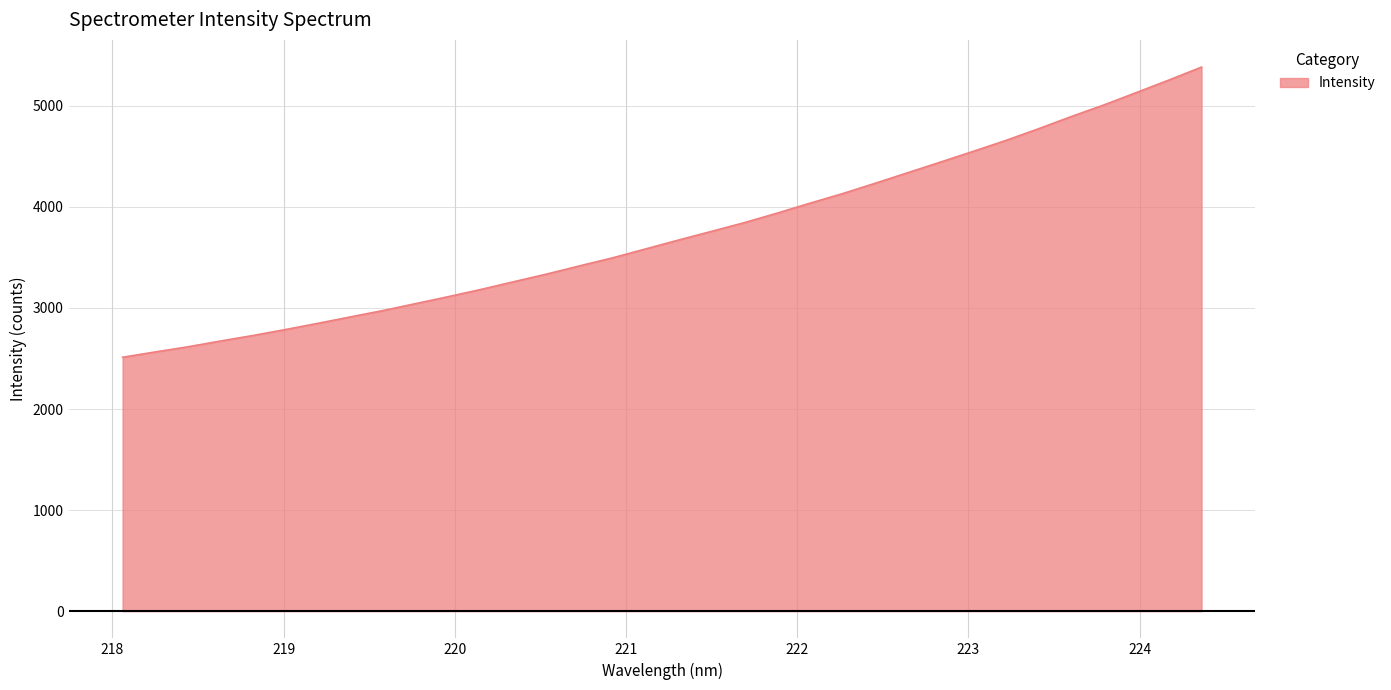

What is the difference between the maximum and minimum values?

2871.0